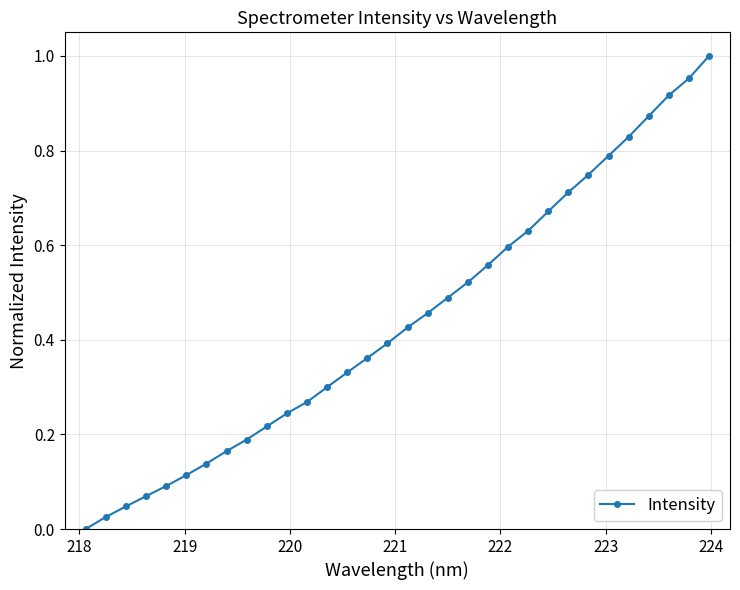

How many data points are above 0?

31